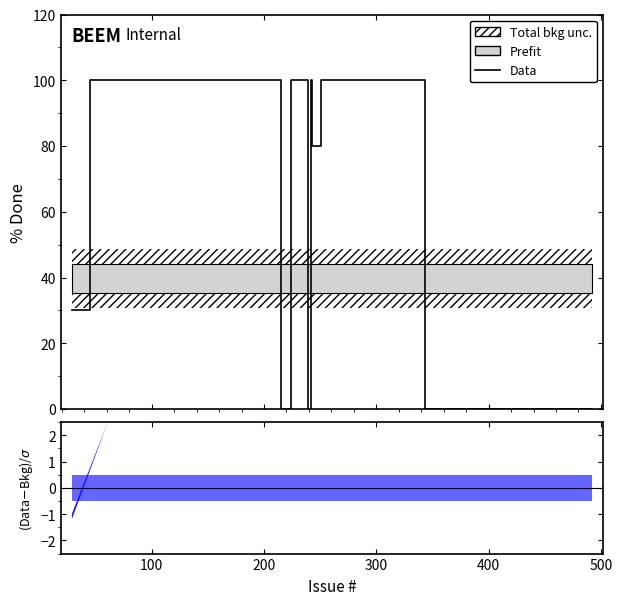

What is the average value?

40